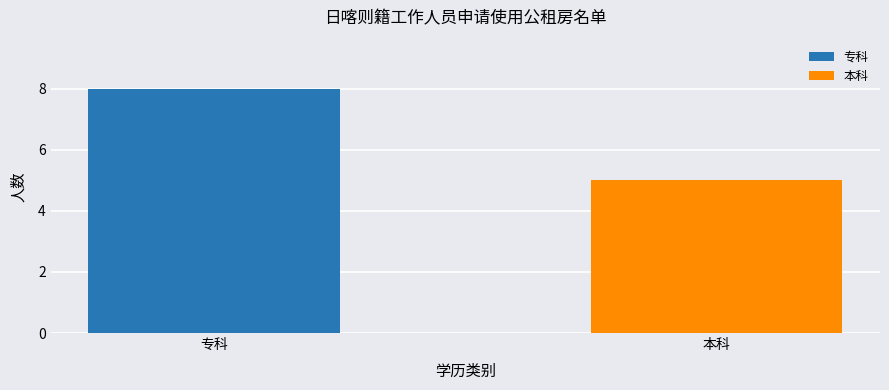

Which label corresponds to the largest value in the chart?

专科